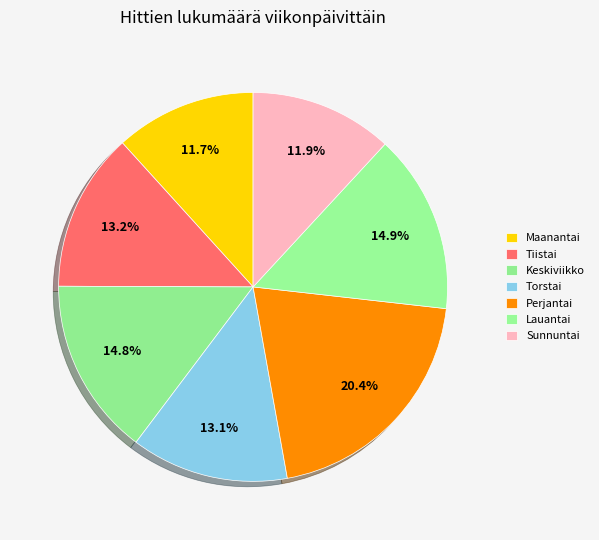

How many segments does this pie chart have?

7